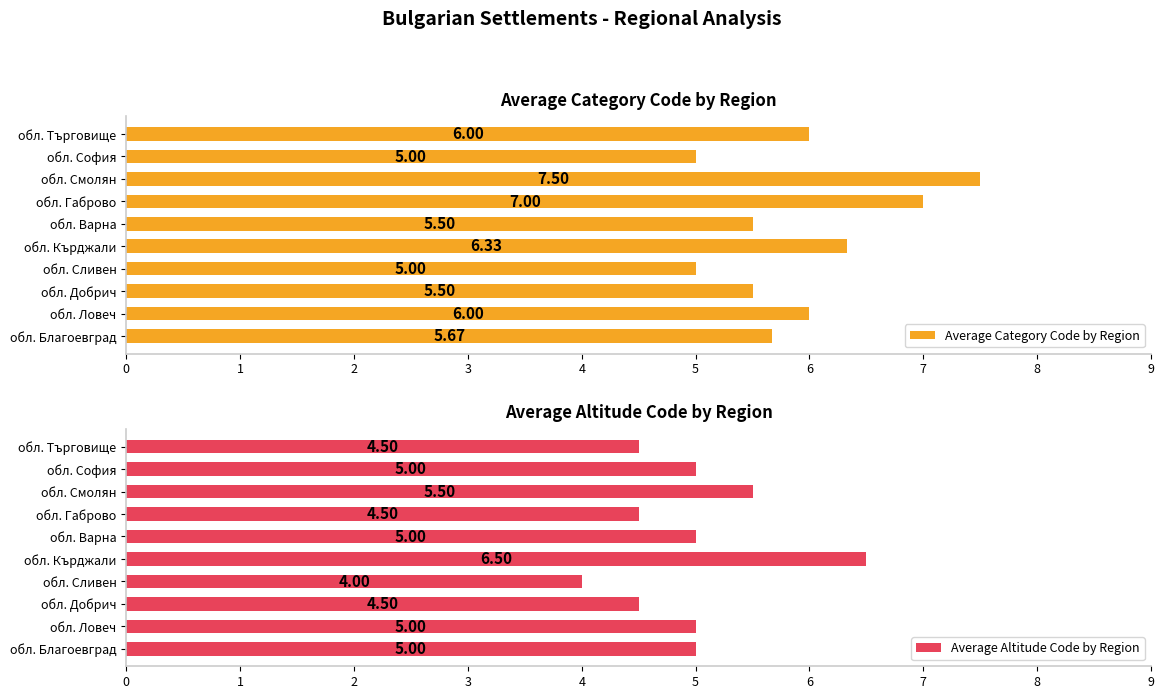

At which label does Average Altitude Code by Region reach its peak?

обл. Кърджали